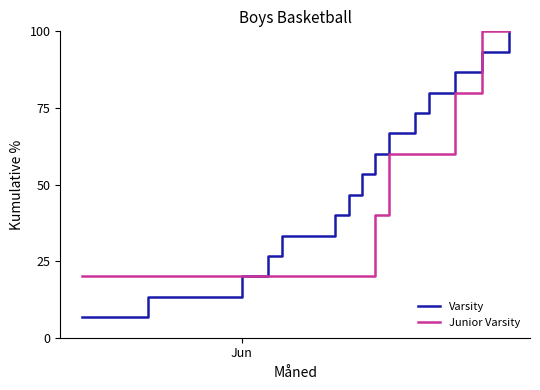

True or false: Varsity and Junior Varsity cross at least once.

True